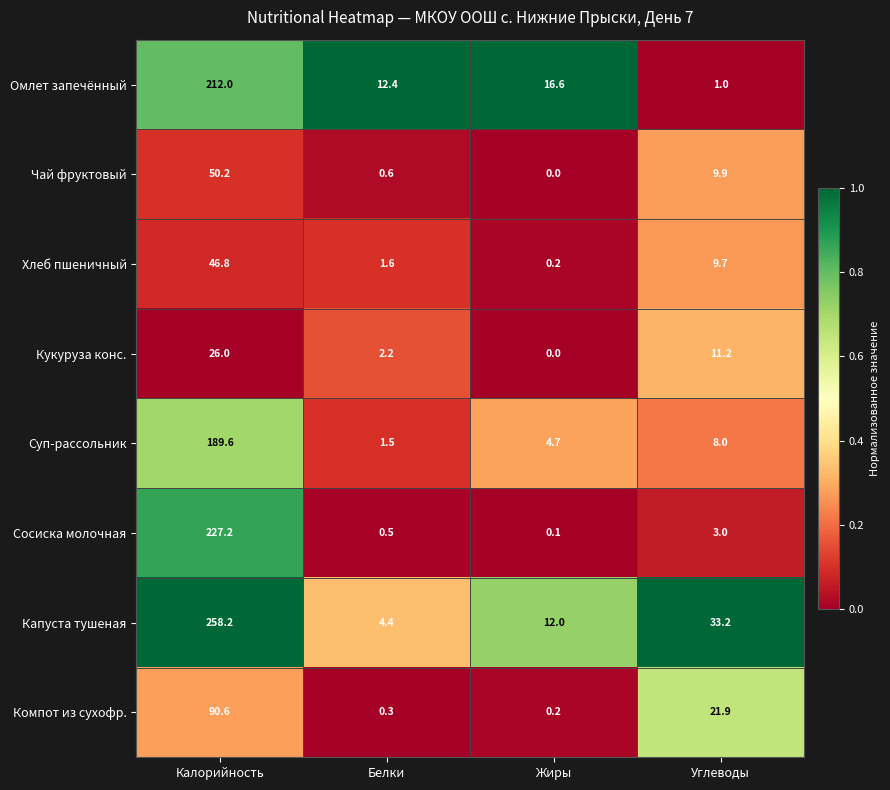

At which category is the sum across all series the highest?

Калорийность